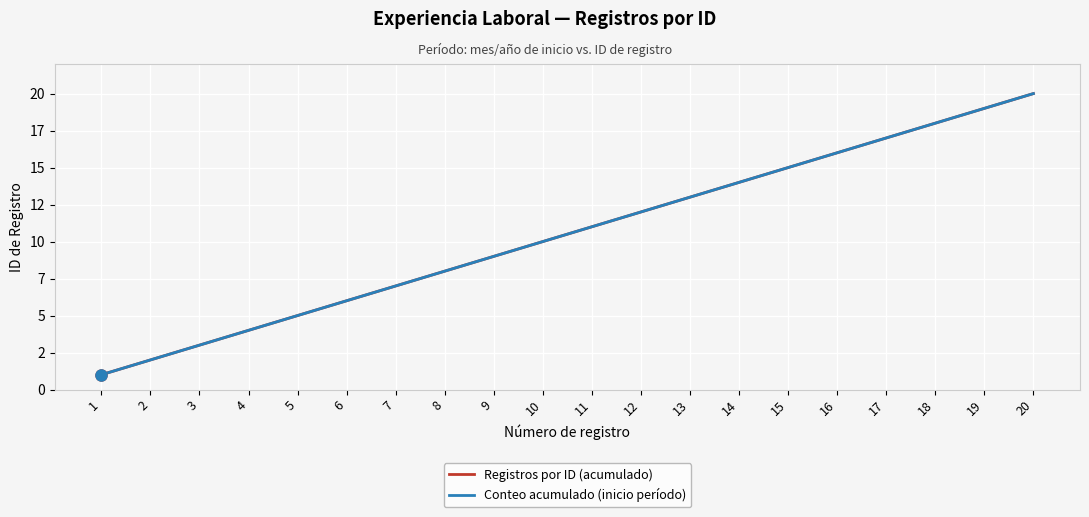

True or false: Conteo acumulado (inicio período) has more than 1 points higher than both neighbors.

False